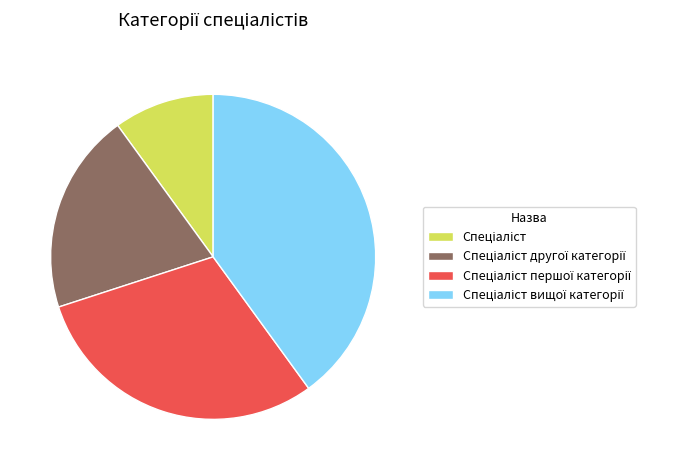

Does any single category account for the majority?

No